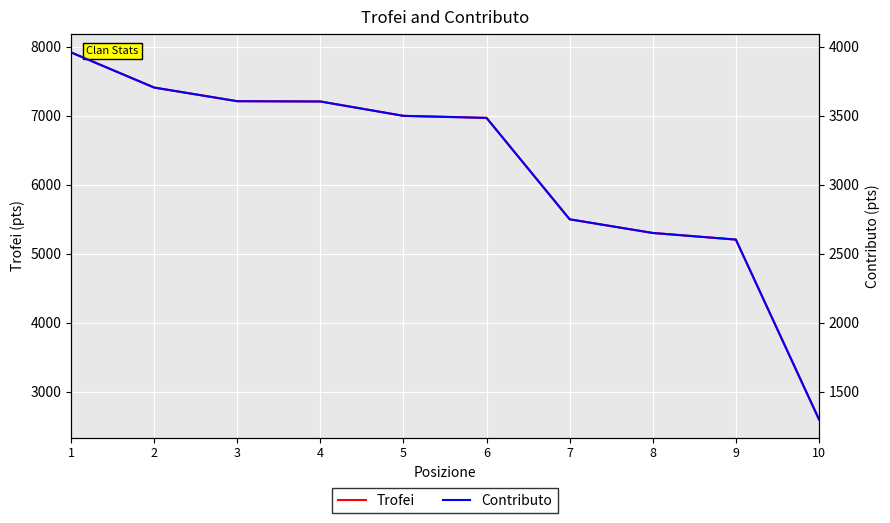

What is the spread (max minus min) of values at 10?

1300